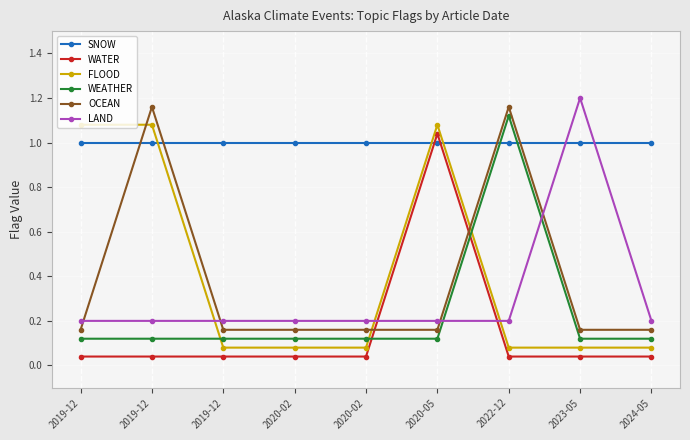

How many distinct data groups are displayed?

6